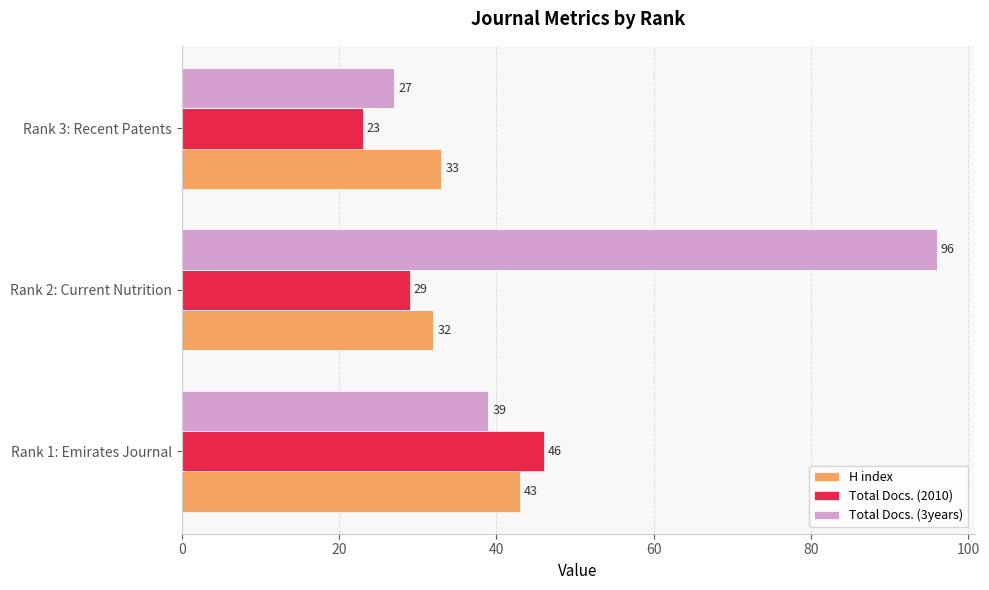

Is the value of Total Docs. (3years) at Rank 1: Emirates Journal greater than the value of H index at Rank 2: Current Nutrition?

Yes